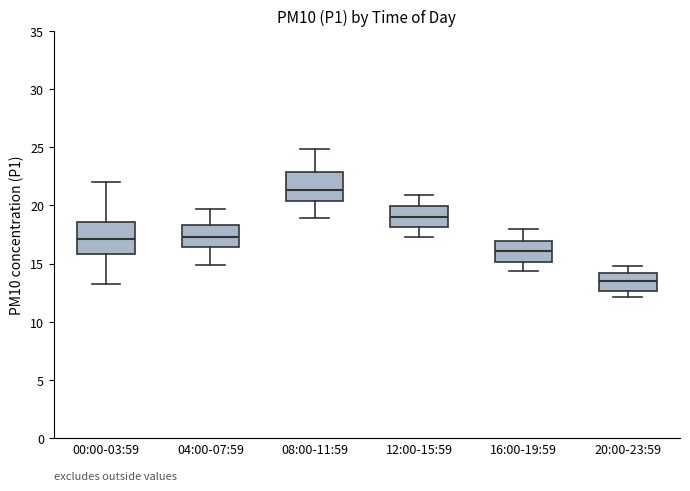

Reading left to right, read every box against the y-axis: the position of its median line, the range the box covers, and the ends of its whiskers. The values are not printed on the chart, so give them approximately, as read against the axis.

00:00-03:59: median 17.0, box 16.0 to 18.5, whiskers 13.5 to 22.0
04:00-07:59: median 17.5, box 16.5 to 18.5, whiskers 15.0 to 19.5
08:00-11:59: median 21.5, box 20.5 to 23.0, whiskers 19.0 to 25.0
12:00-15:59: median 19.0, box 18.0 to 20.0, whiskers 17.5 to 21.0
16:00-19:59: median 16.0, box 15.0 to 17.0, whiskers 14.5 to 18.0
20:00-23:59: median 13.5, box 12.5 to 14.0, whiskers 12.0 to 15.0